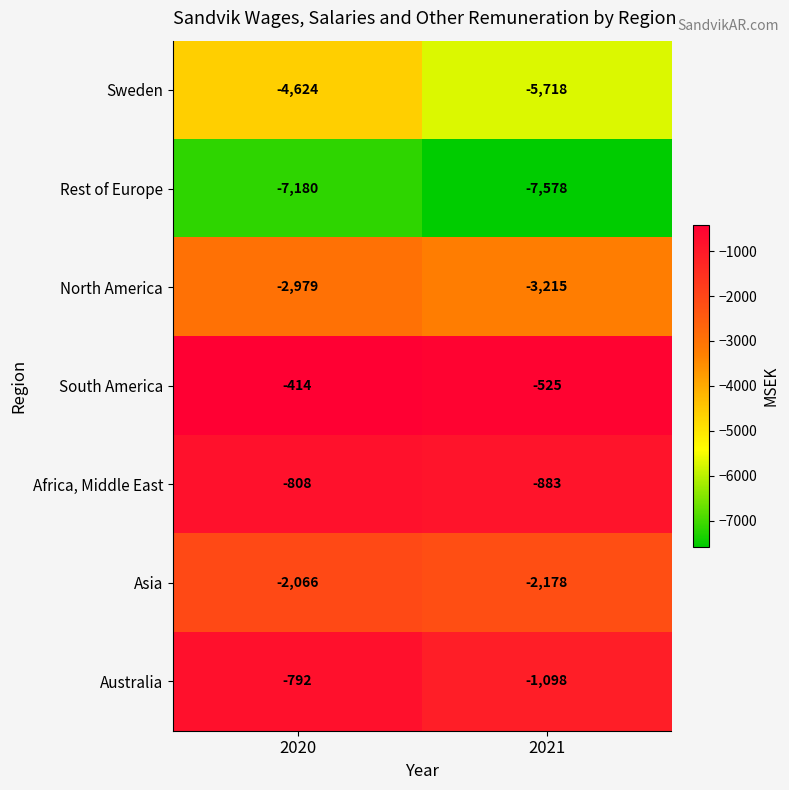

Which series has the largest total across all categories?

South America